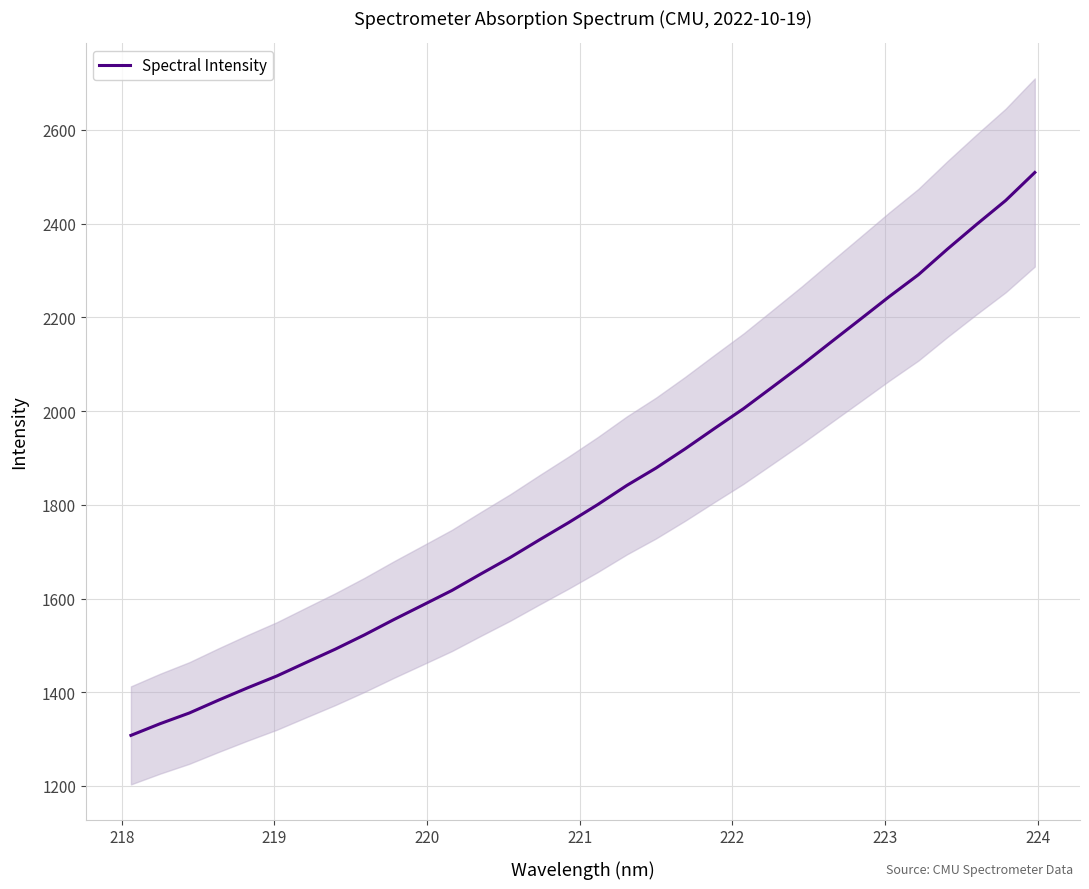

What is the greatest value displayed?

2509.3